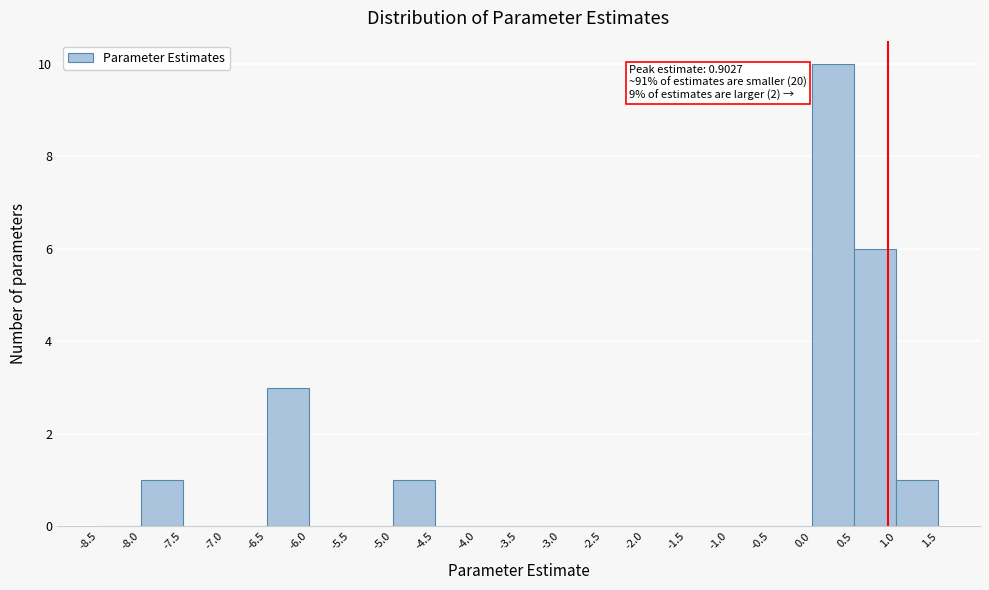

Over which range of the x-axis is the bar tallest?

0.0 to 0.5